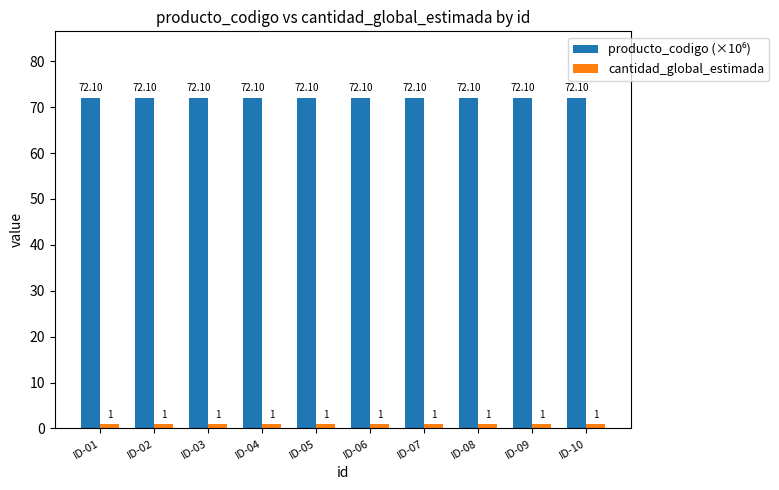

At how many categories does at least one series exceed 14?

10